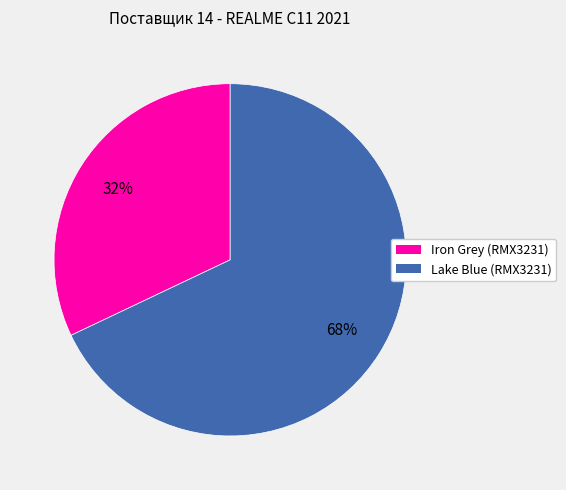

What is the ratio of the value at Iron Grey (RMX3231) to the value at Lake Blue (RMX3231)?

0.5